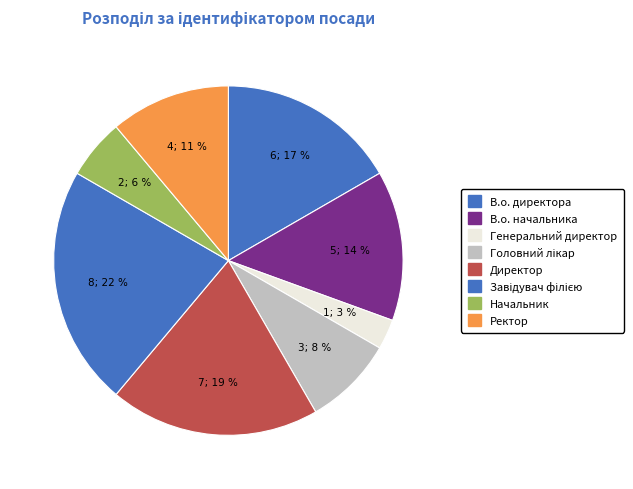

Which category has the smallest portion of the pie?

Генеральний директор